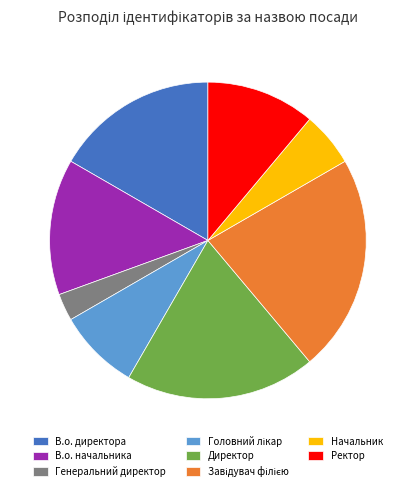

Is it true that Начальник is 6% of the pie?

True